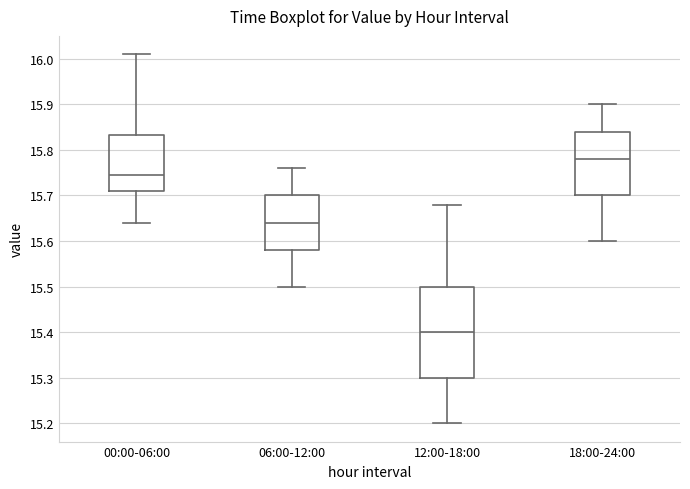

Reading left to right, transcribe this box plot: for each box, give where its median line is, the range the box spans, and where its two whiskers end, as read against the y-axis. The values are not printed on the chart, so give them approximately, as read against the axis.

00:00-06:00: median 15.75, box 15.71 to 15.83, whiskers 15.64 to 16.01
06:00-12:00: median 15.64, box 15.58 to 15.70, whiskers 15.50 to 15.76
12:00-18:00: median 15.40, box 15.30 to 15.50, whiskers 15.20 to 15.68
18:00-24:00: median 15.78, box 15.70 to 15.84, whiskers 15.60 to 15.90